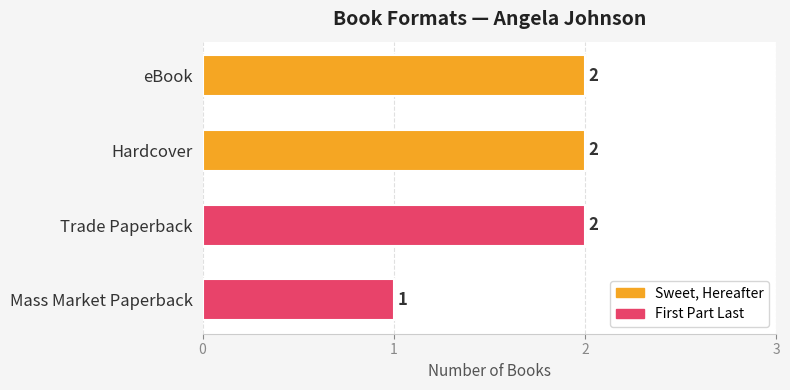

What is the ratio of the value at Mass Market Paperback to the value at Trade Paperback?

0.5